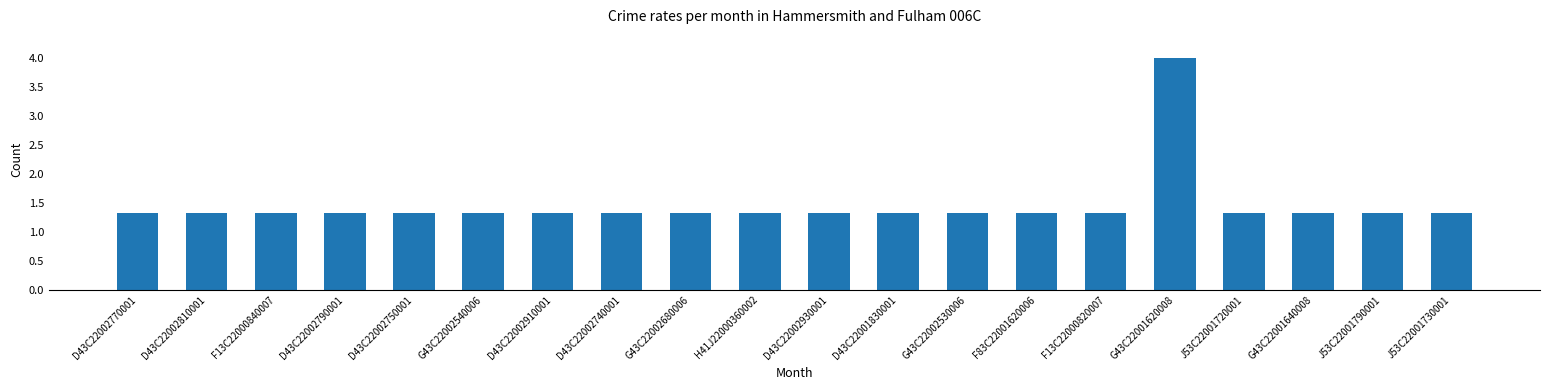

Reading right to left, extract all data points from this chart.

J53C22001730001=1.3	J53C22001790001=1.3	G43C22001640008=1.3	J53C22001720001=1.3	G43C22001620008=4.0	F13C22000820007=1.3	F83C22001620006=1.3	G43C22002530006=1.3	D43C22001830001=1.3	D43C22002930001=1.3	H41J22000360002=1.3	G43C22002680006=1.3	D43C22002740001=1.3	D43C22002910001=1.3	G43C22002540006=1.3	D43C22002750001=1.3	D43C22002790001=1.3	F13C22000840007=1.3	D43C22002810001=1.3	D43C22002770001=1.3